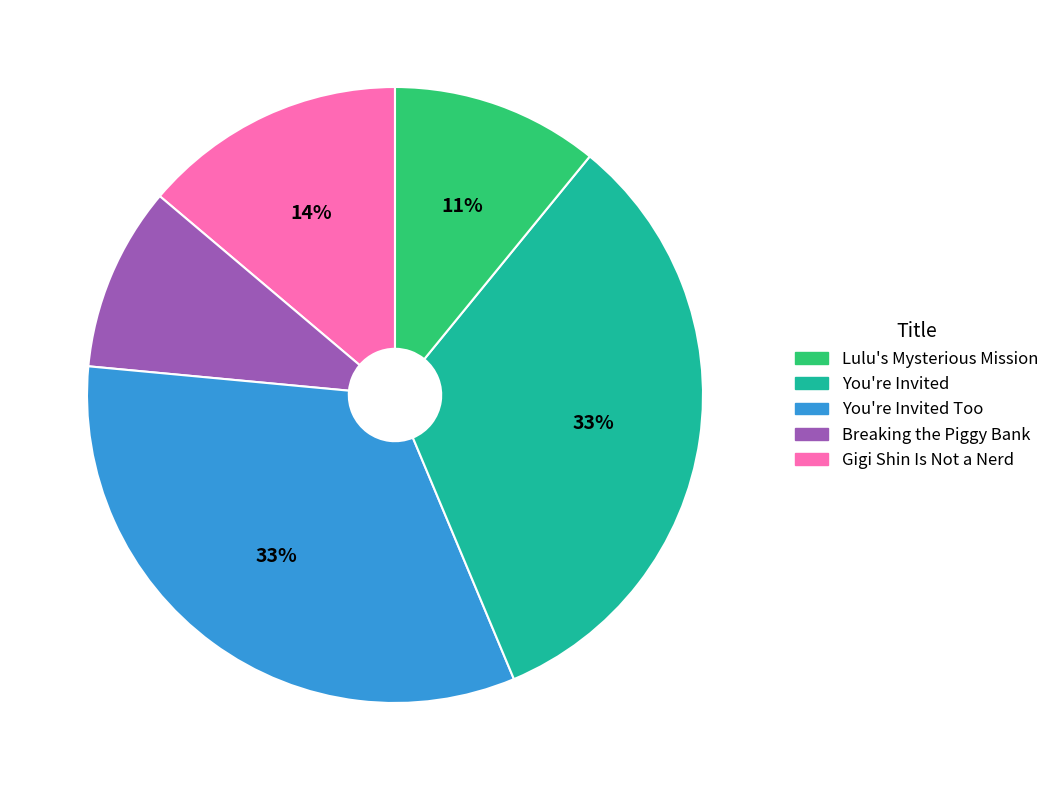

Does any single category account for the majority?

No